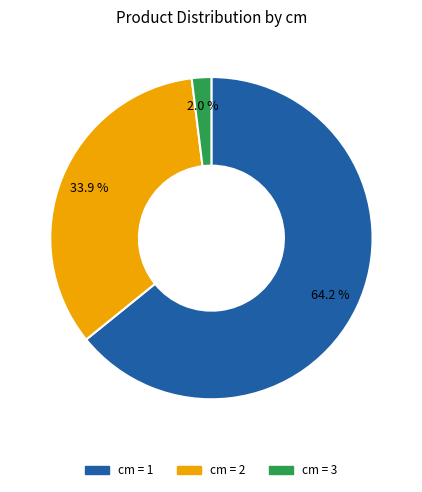

Rank the categories by value from lowest to highest.

cm = 3, cm = 2, cm = 1